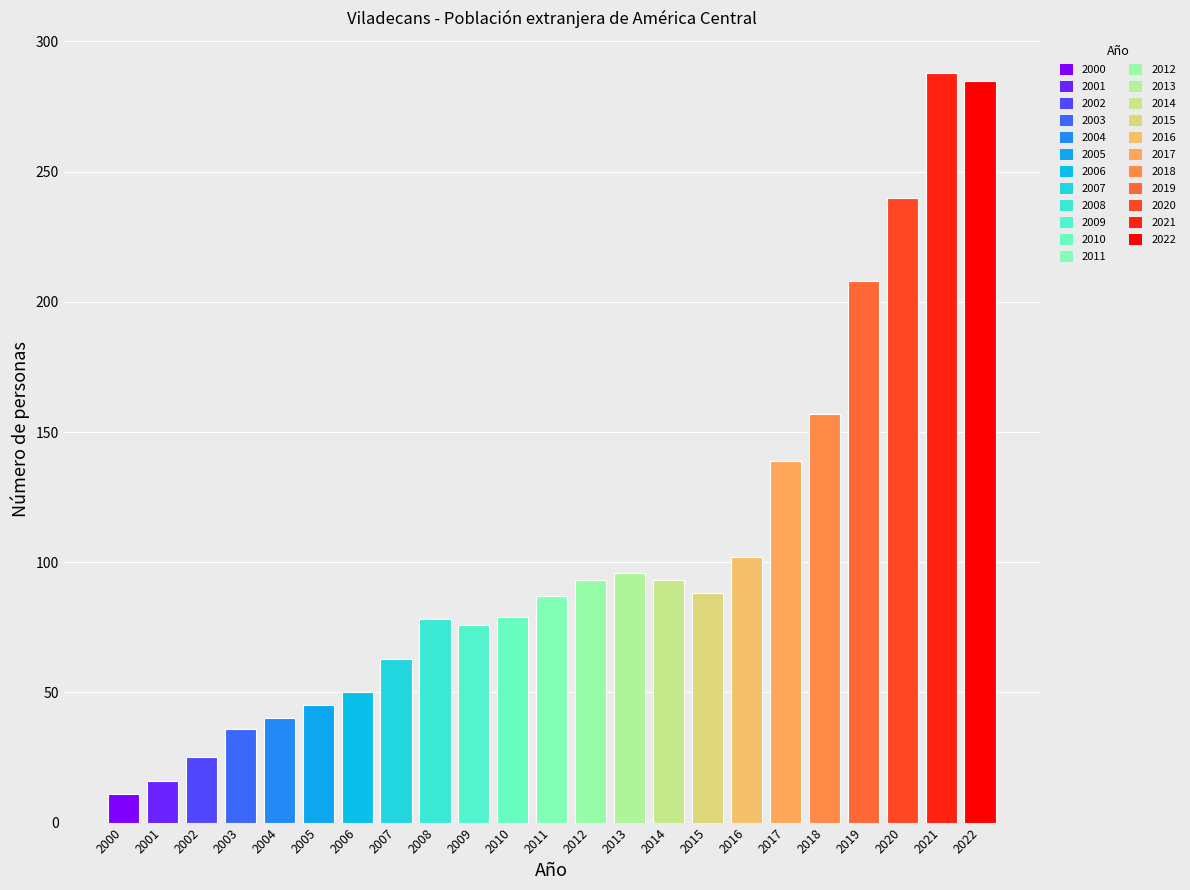

The chart shows a value of 145 at 2020. True or false?

False